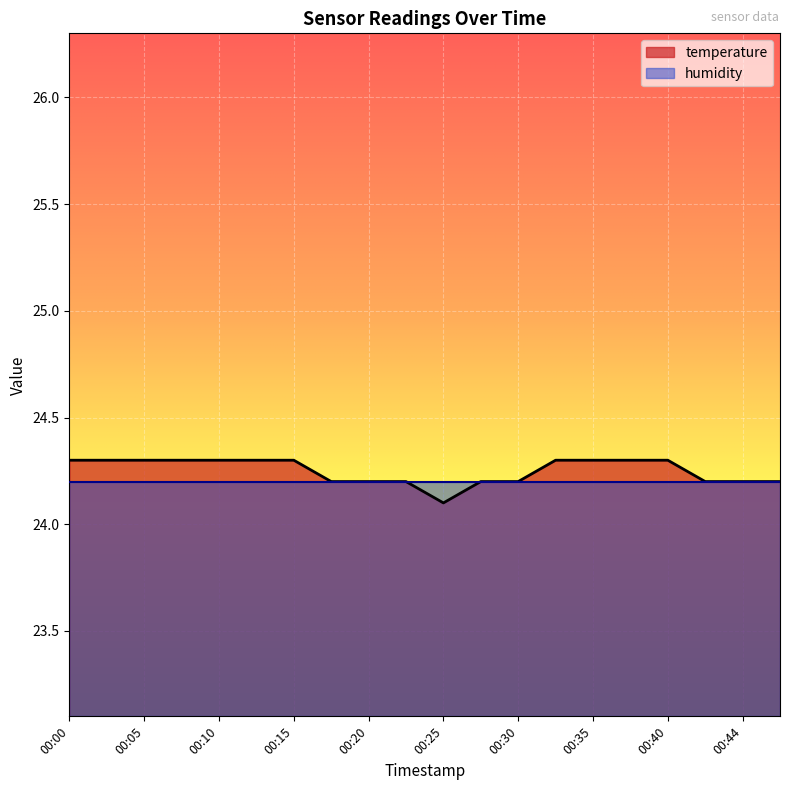

What is the approximate value at 00:15?

24.3